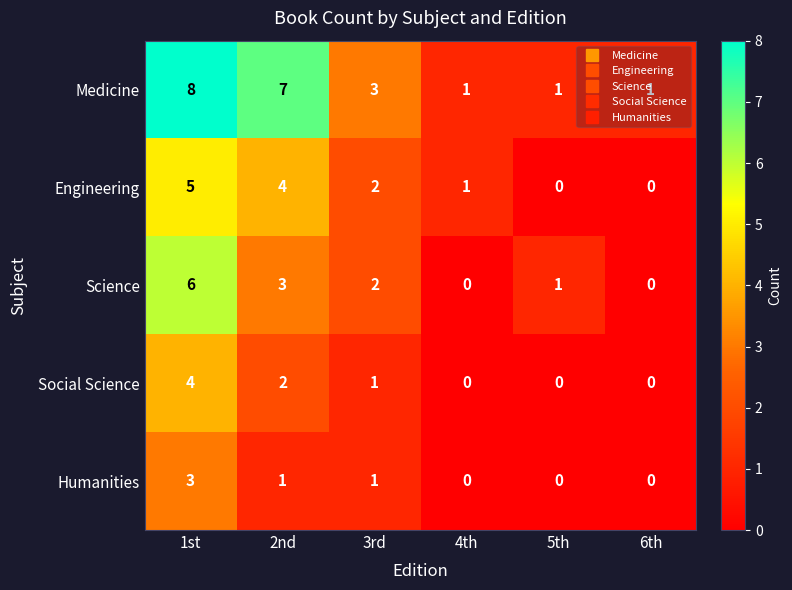

What is the difference between the second highest and second lowest values in the Engineering series?

4